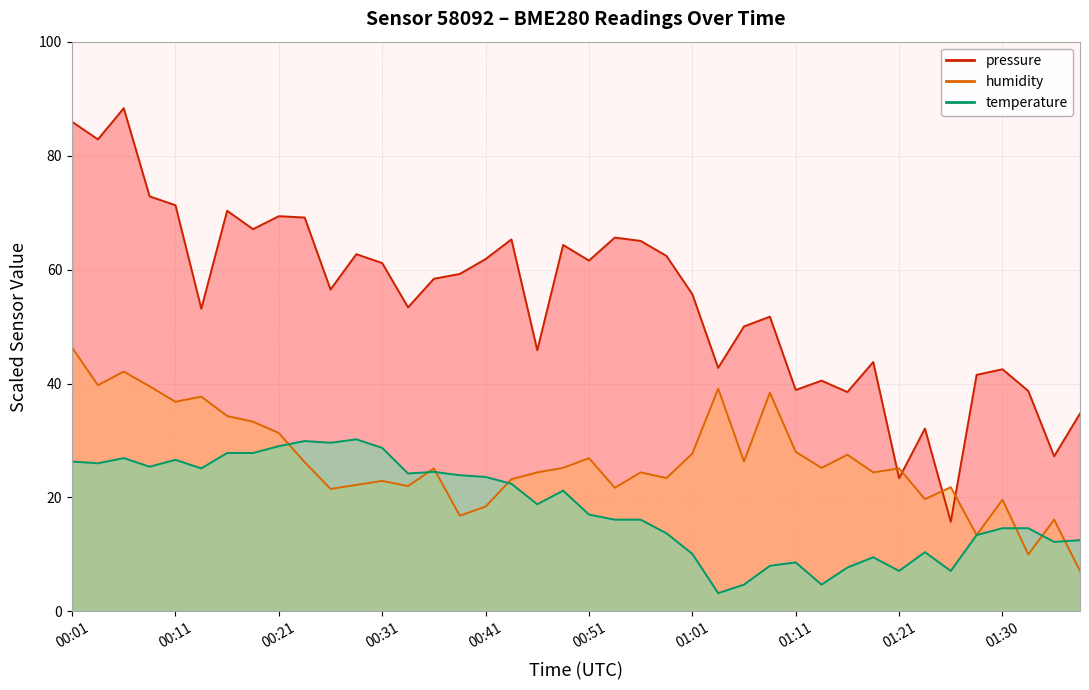

Rank the series at 00:53 from lowest to highest value.

temperature, humidity, pressure